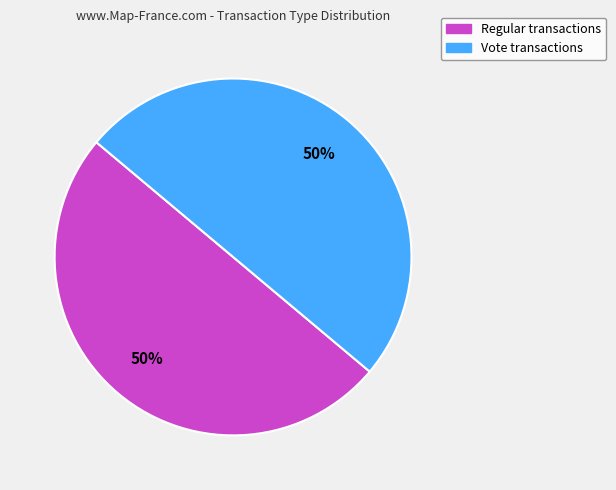

To the nearest percent, what is the average slice percentage?

50%